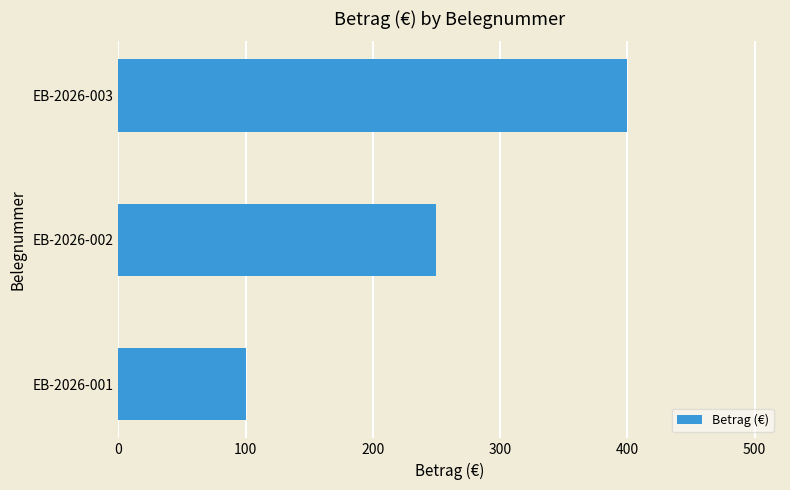

Count the values in the range 100 to 400.

3